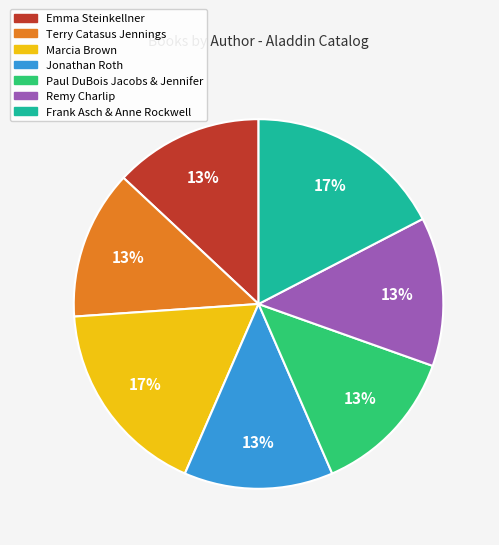

Does Paul DuBois Jacobs & Jennifer represent more than half of the total?

No